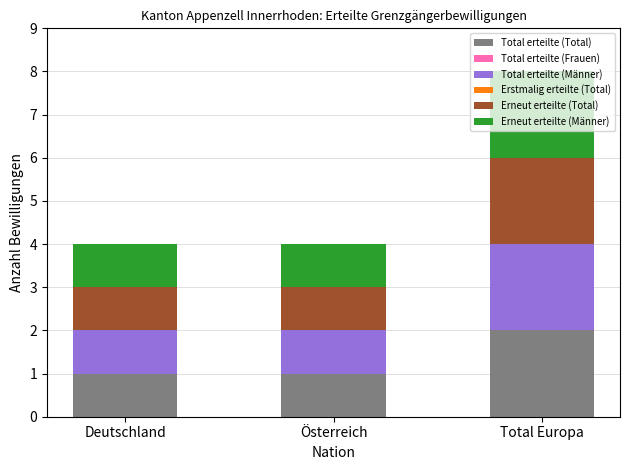

Which category has the highest value in the Total erteilte (Total) series?

Total Europa